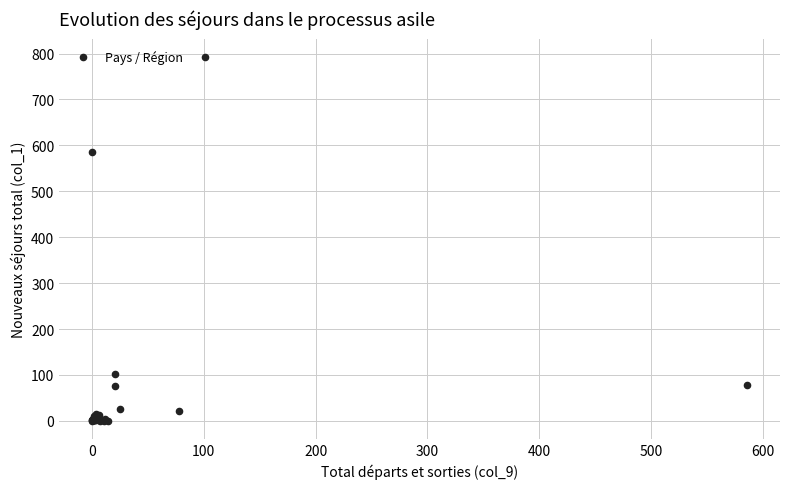

What Y value in the scatter plot is closest to 396?

586